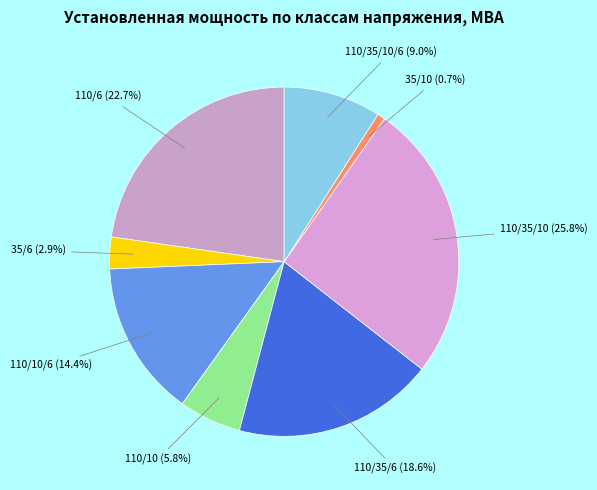

Between 110/35/10 (25.8%) and 110/6 (22.7%), which is larger?

110/35/10 (25.8%)